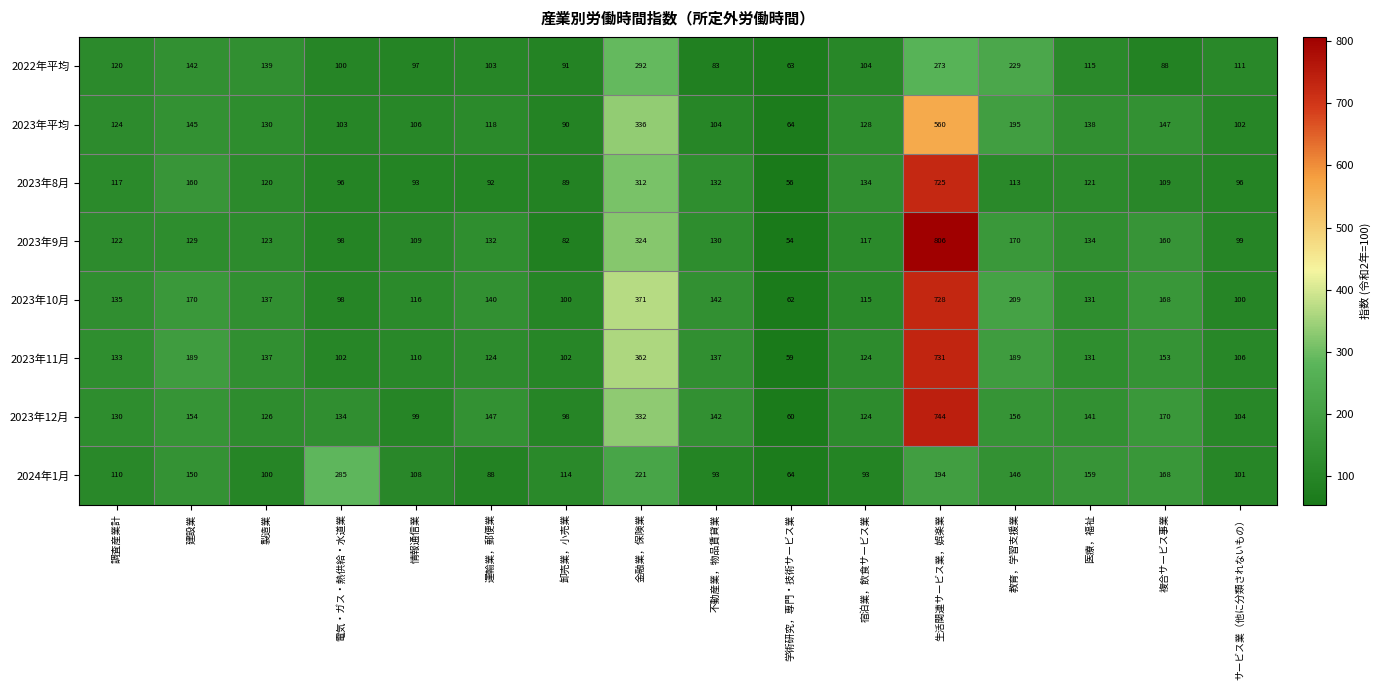

What is the average value of the 2024年1月 series?

137